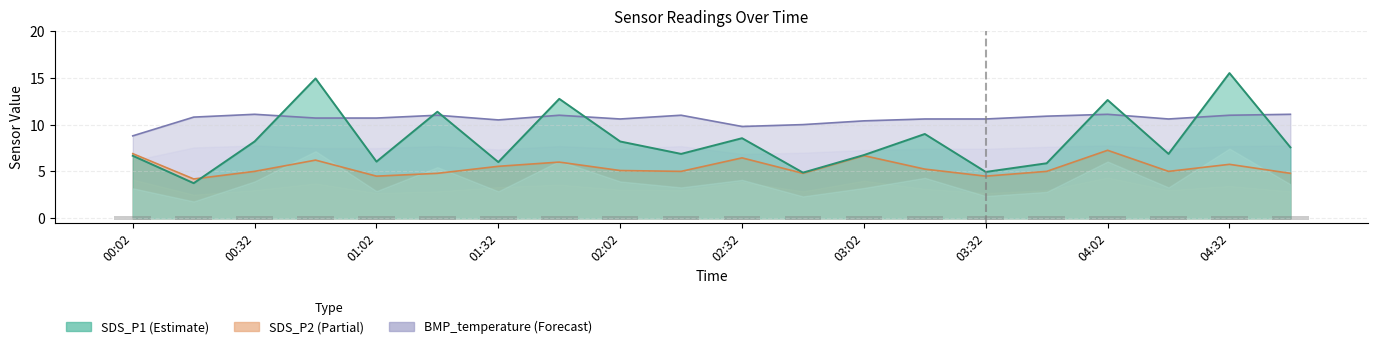

Which has a higher value, 04:17 or 01:17?

01:17